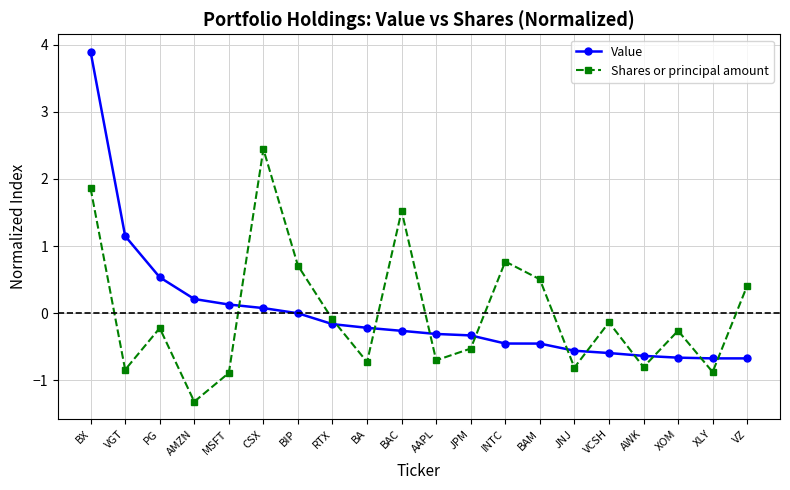

How many values in Shares or principal amount are above zero?

7